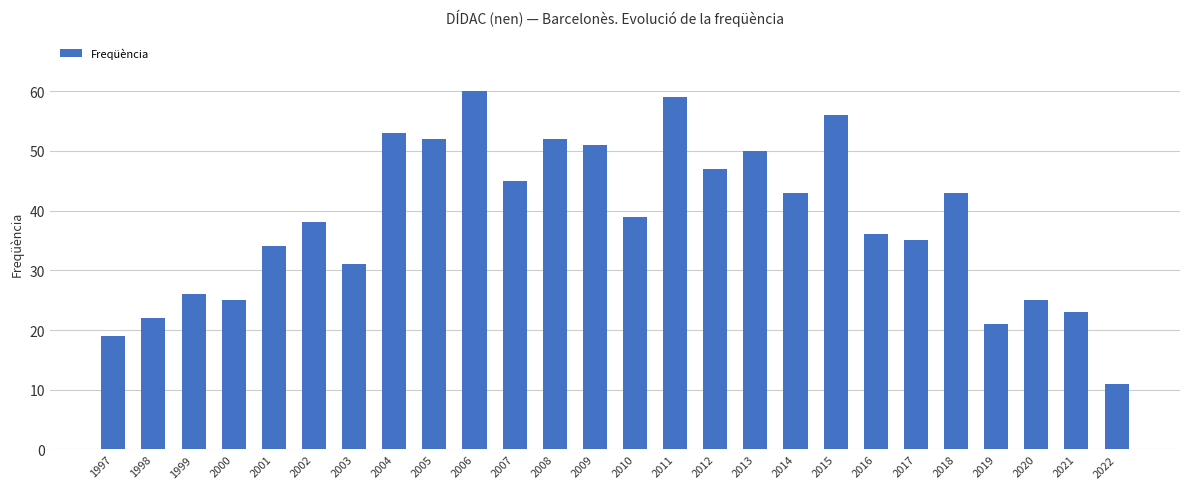

At which category does the chart reach its peak across all series?

2006